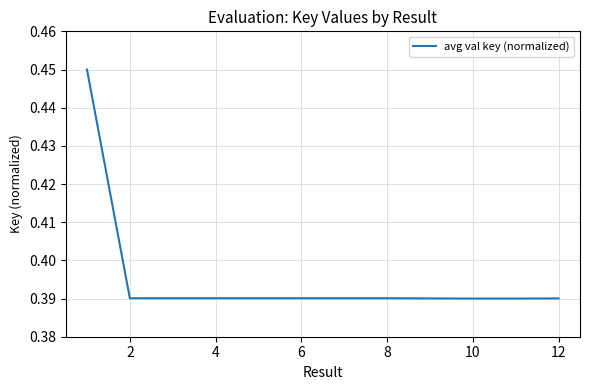

Is it true that the value at 10 is 0.1?

False